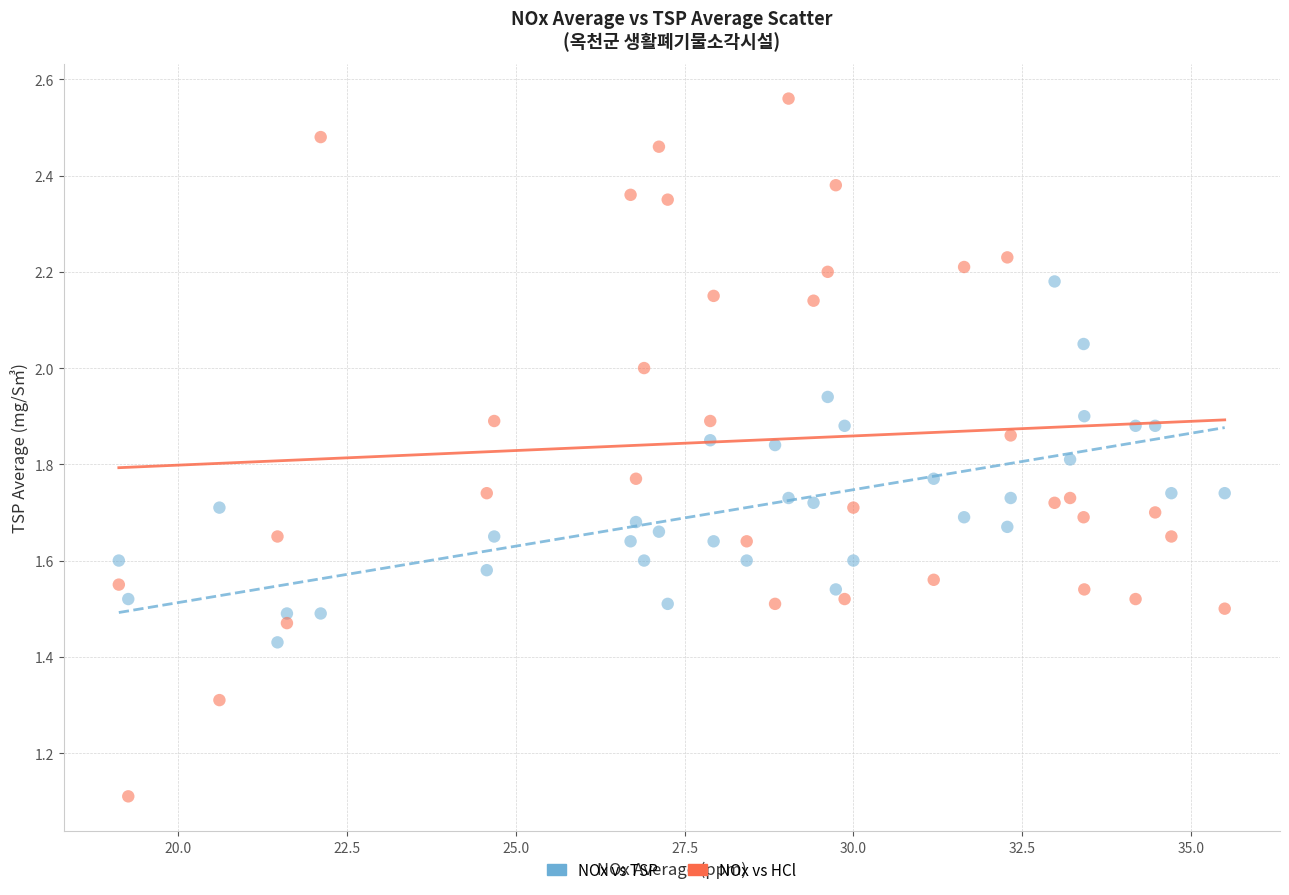

Across all data points, what is the range of X values (max minus min)?

16.4